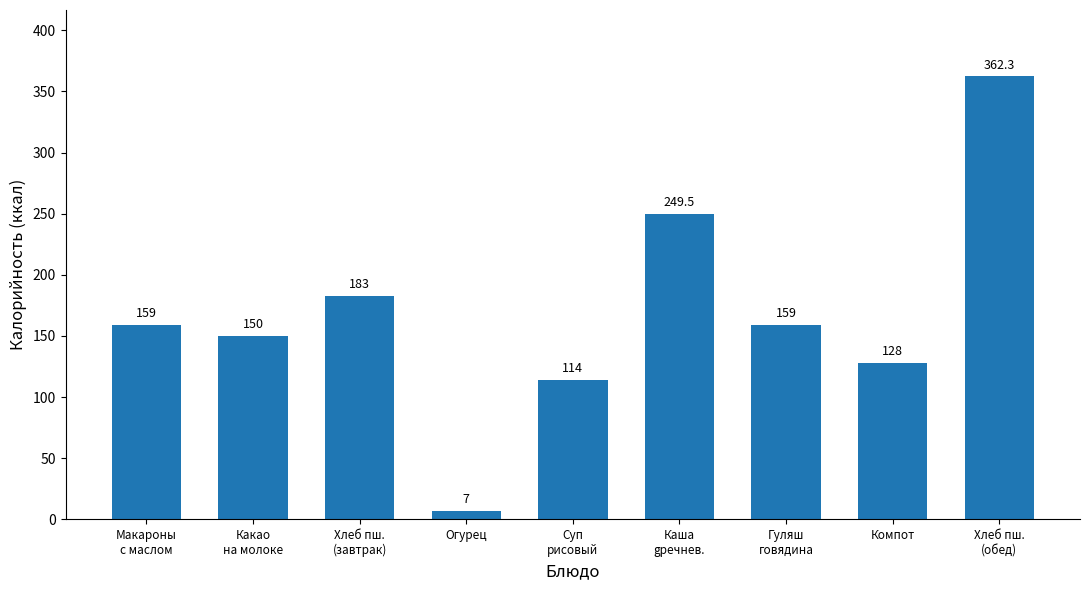

Which has a higher value, Хлеб пш.
(обед) or Огурец?

Хлеб пш.
(обед)